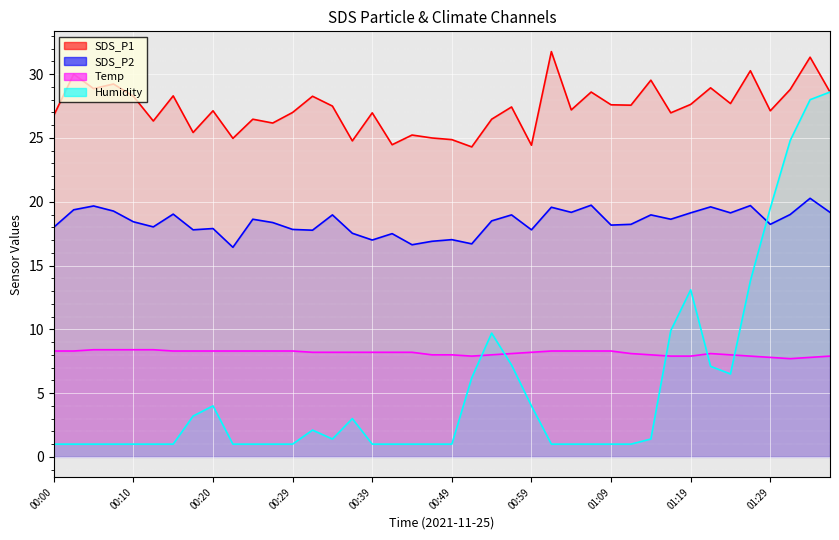

Which series changed the most between 00:39 and 00:54?

Humidity